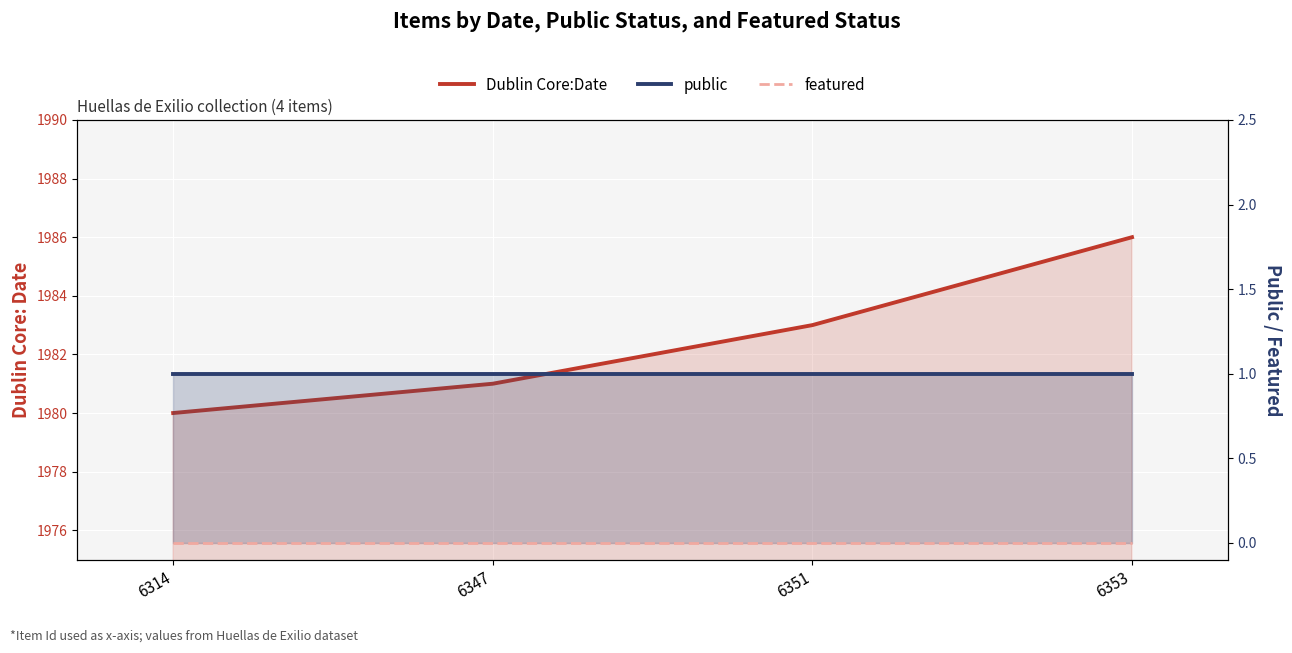

How many lines are shown in the chart?

3